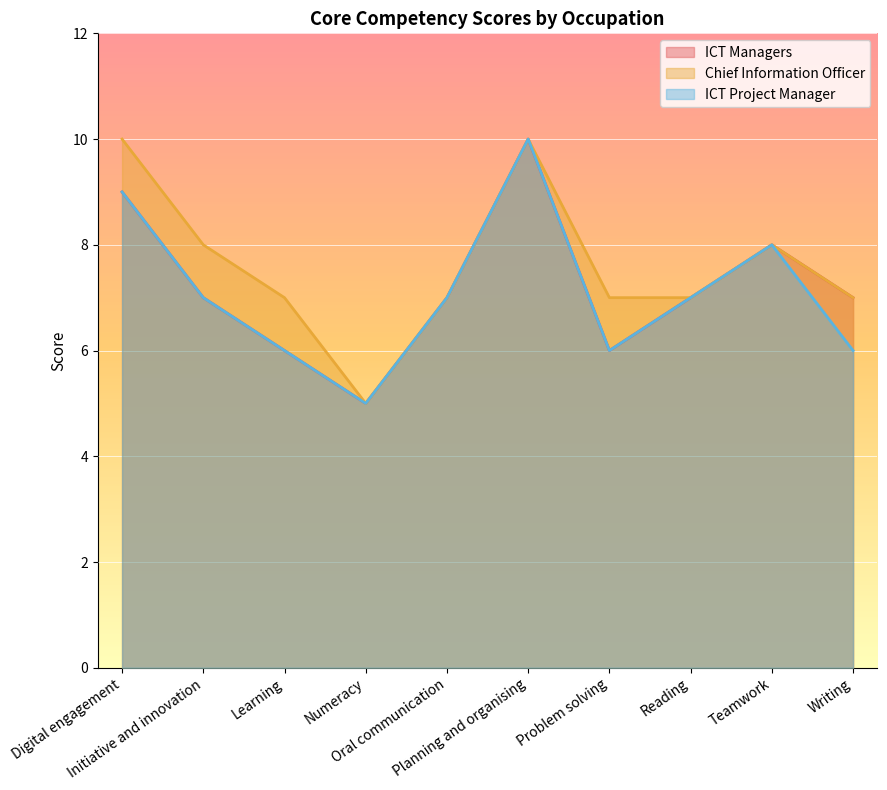

True or false: ICT Managers and ICT Project Manager intersect in this chart.

False